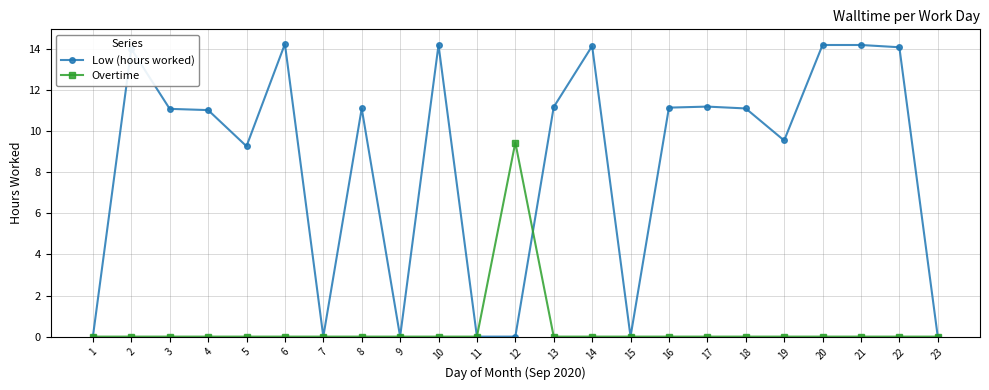

Rank the series by their average value, from highest to lowest.

Low (hours worked), Overtime